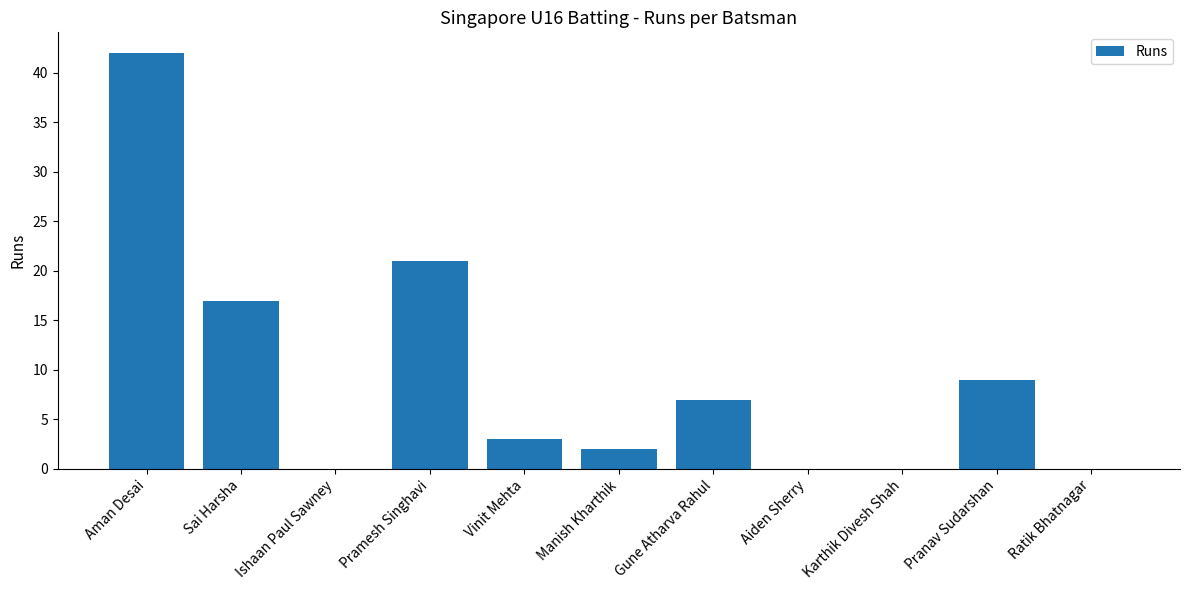

Count the number of categories in the chart.

11